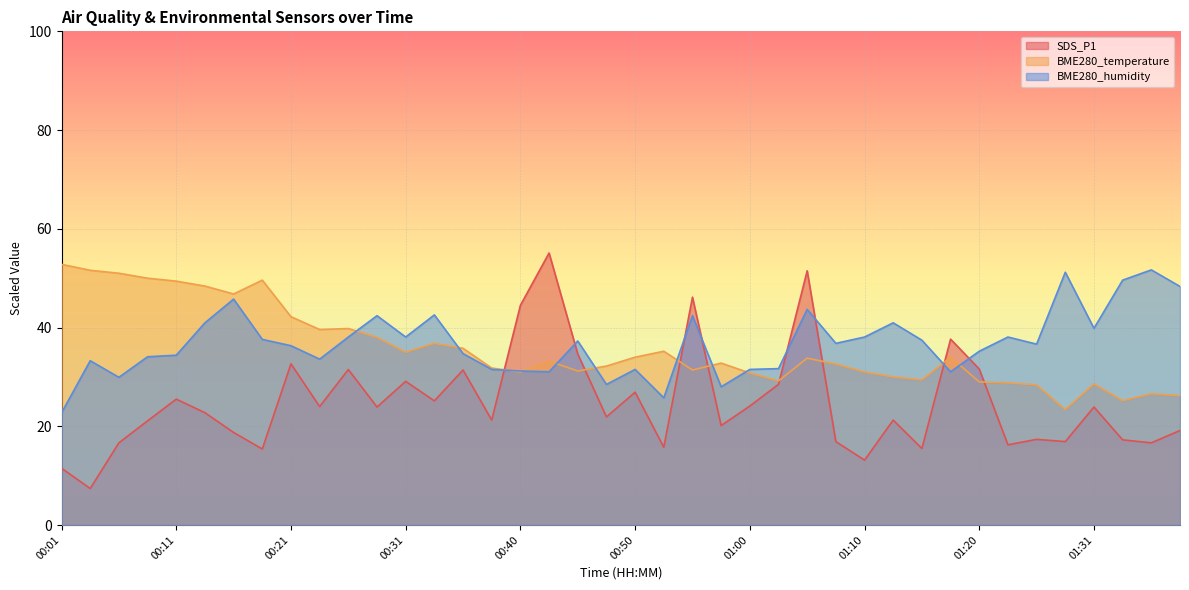

What is the highest value of the BME280_humidity series?

51.7